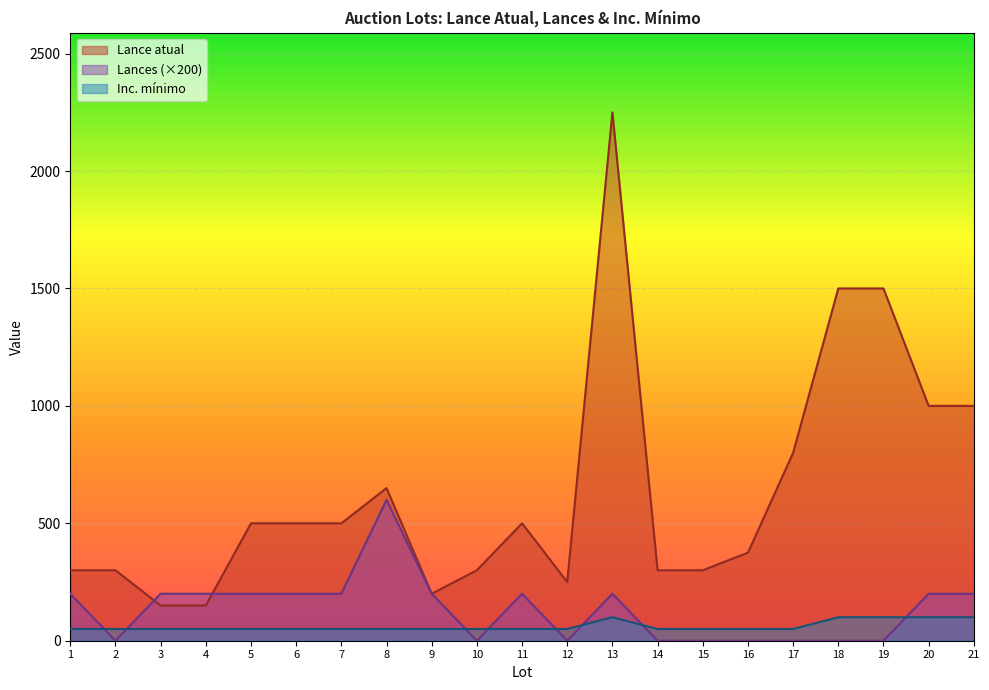

Does the chart display data point markers on the line(s)?

No